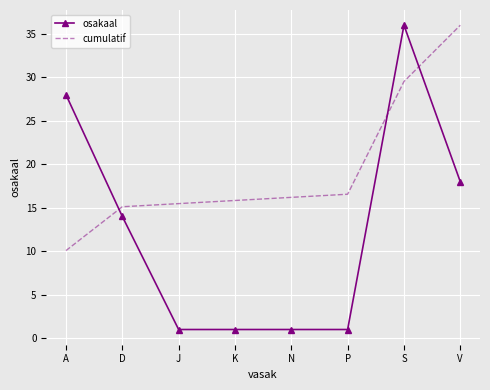

At how many categories does at least one series exceed 12?

8